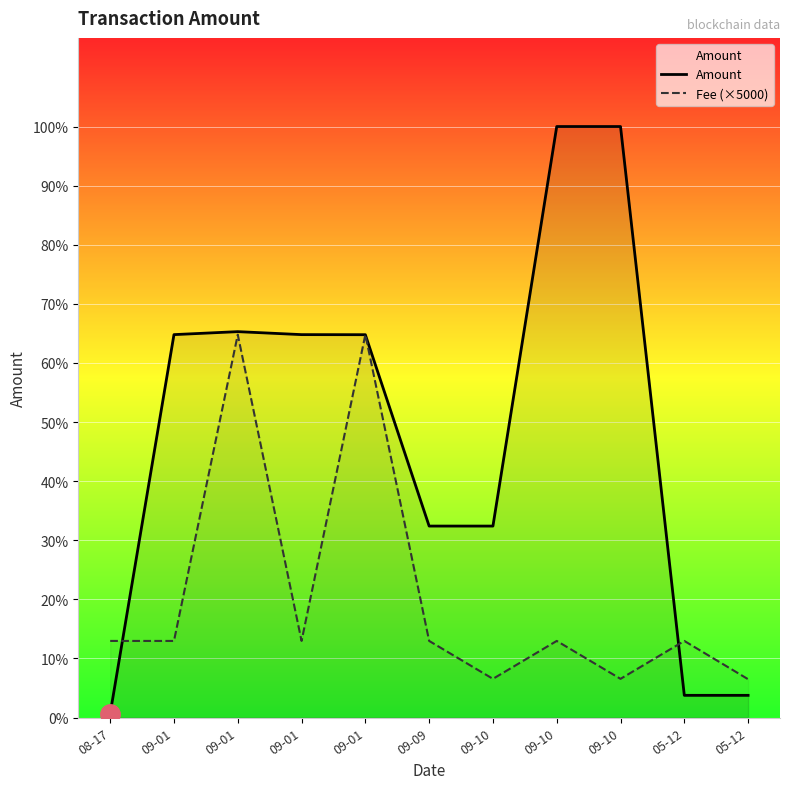

Is the value of Fee (×5000) at 09-10 greater than the value of Amount at 09-01?

No